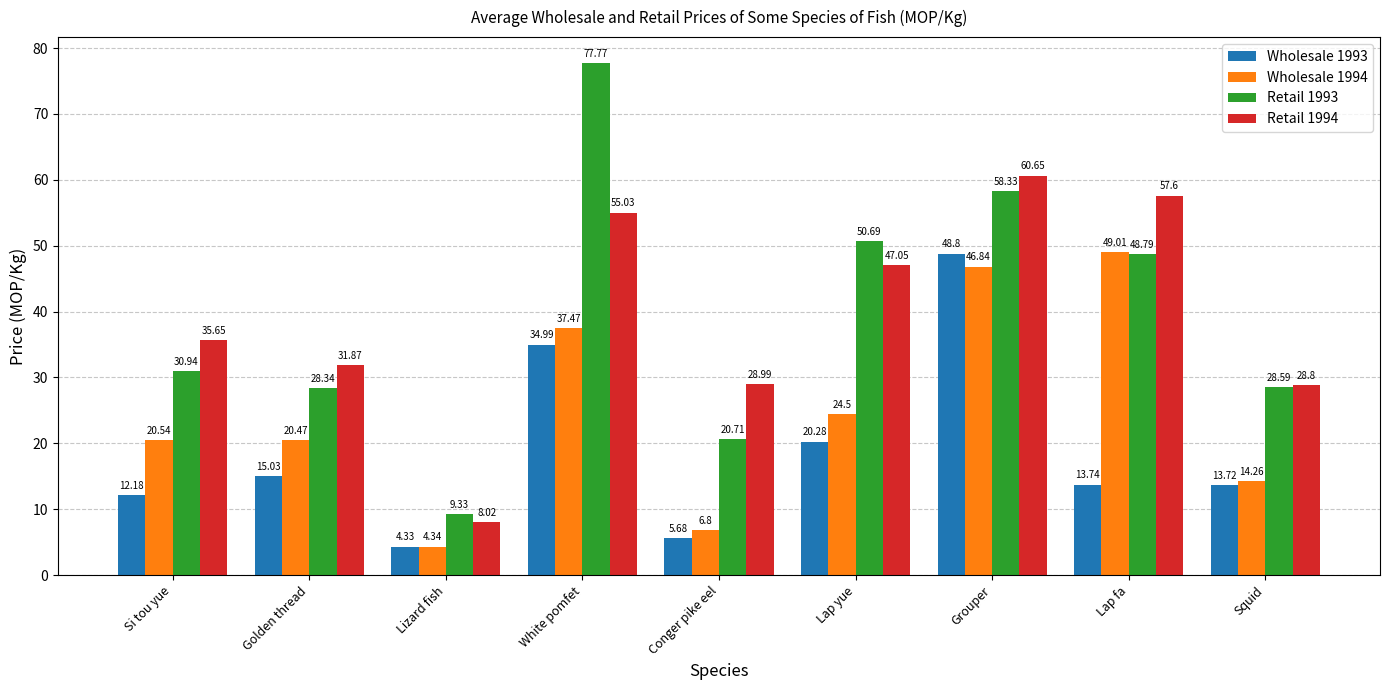

What is the value of the Retail 1994 bar at the 2nd from the left?

31.9